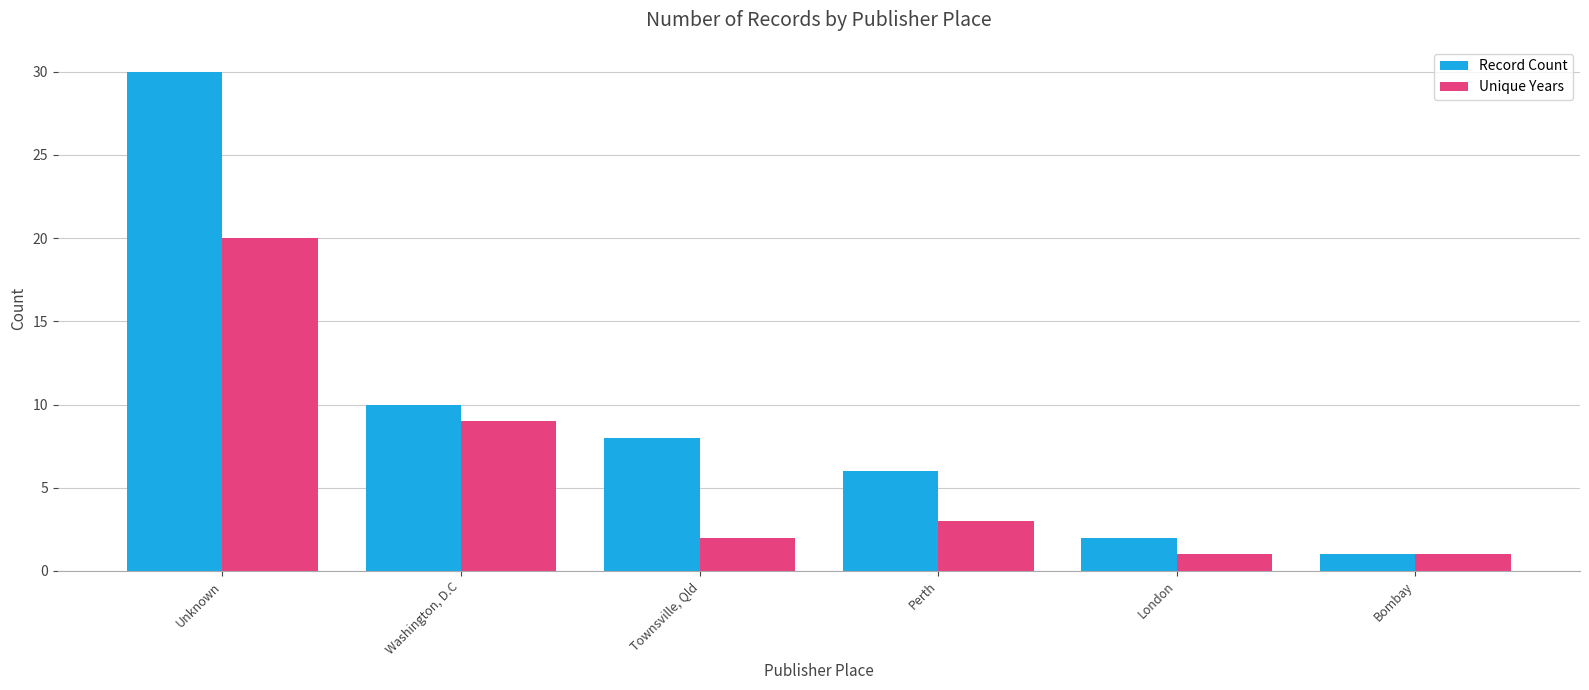

True or false: Unique Years has a value of 29 at Unknown.

False